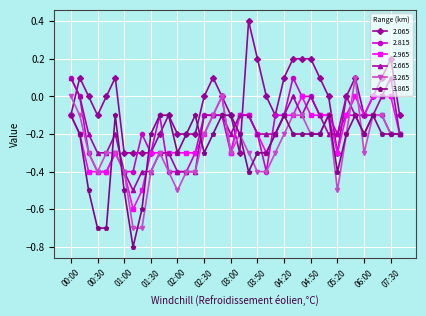

Which series has the widest spread of values?

3.265